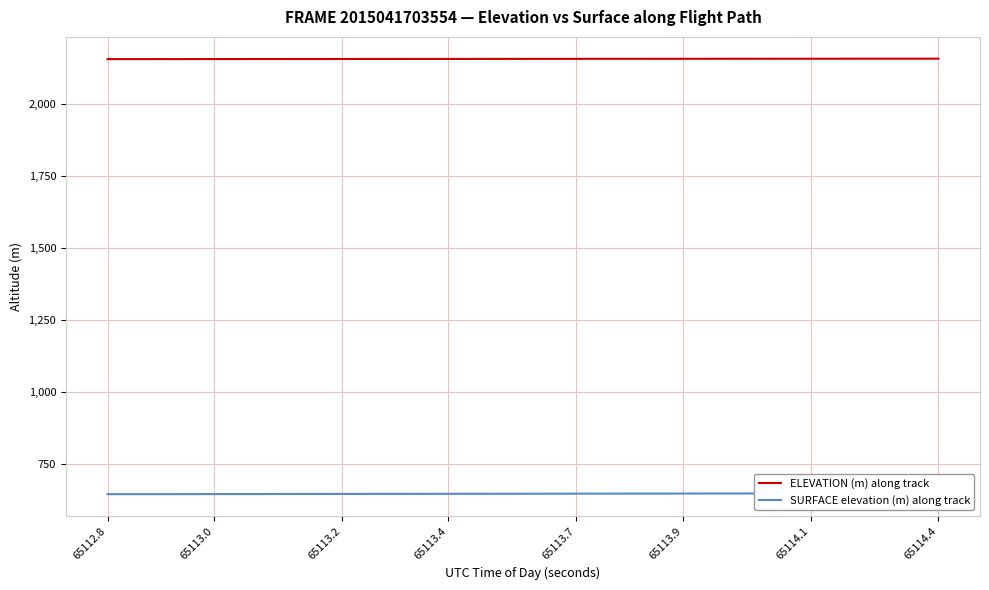

Which series has the largest total across all categories?

ELEVATION (m) along track